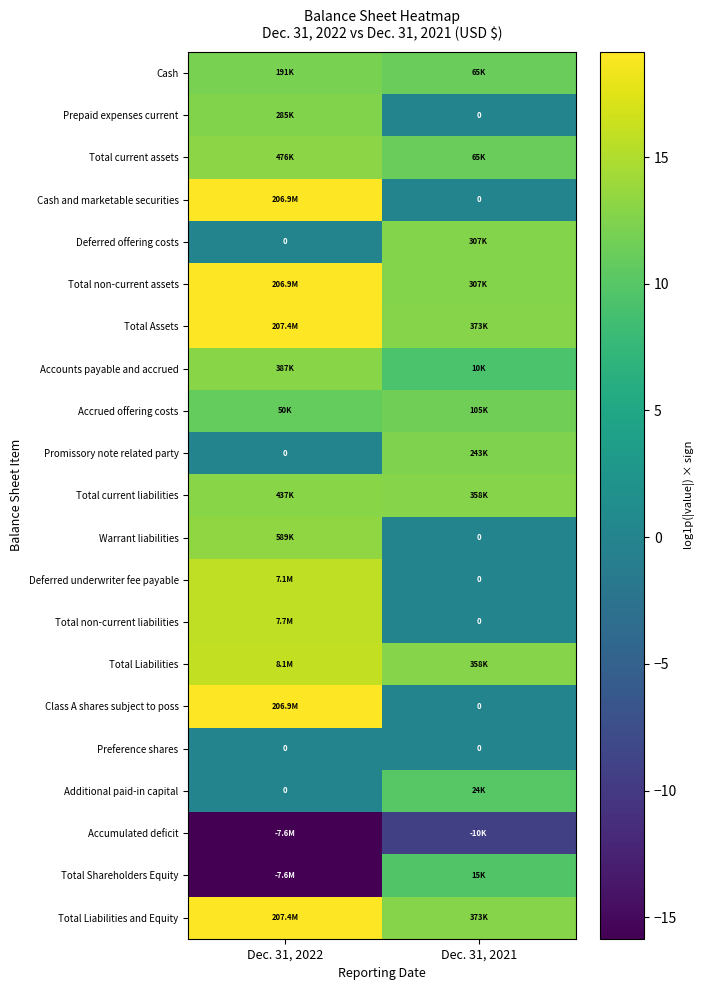

What is the total value across all series at Dec. 31, 2022?

199.3